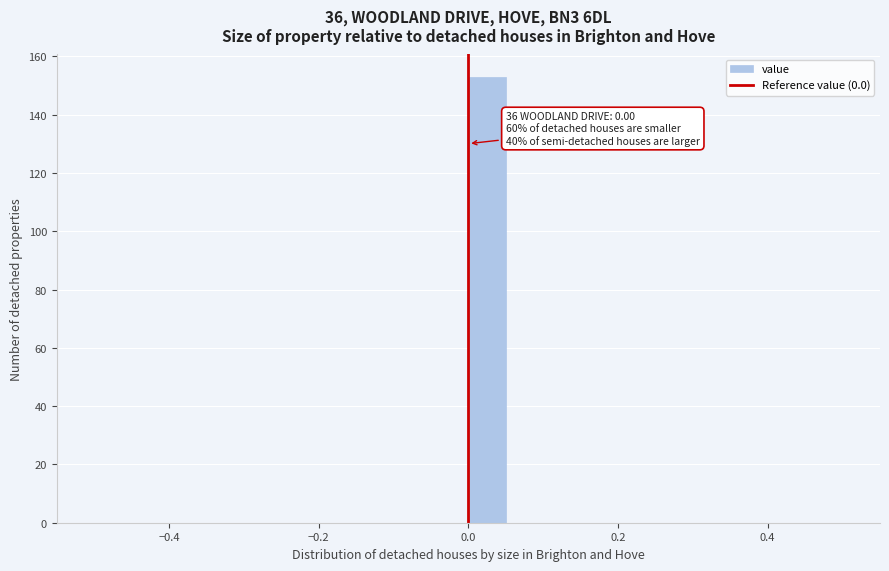

Read against the x-axis, roughly where is the centre of the tallest bar?

0.02